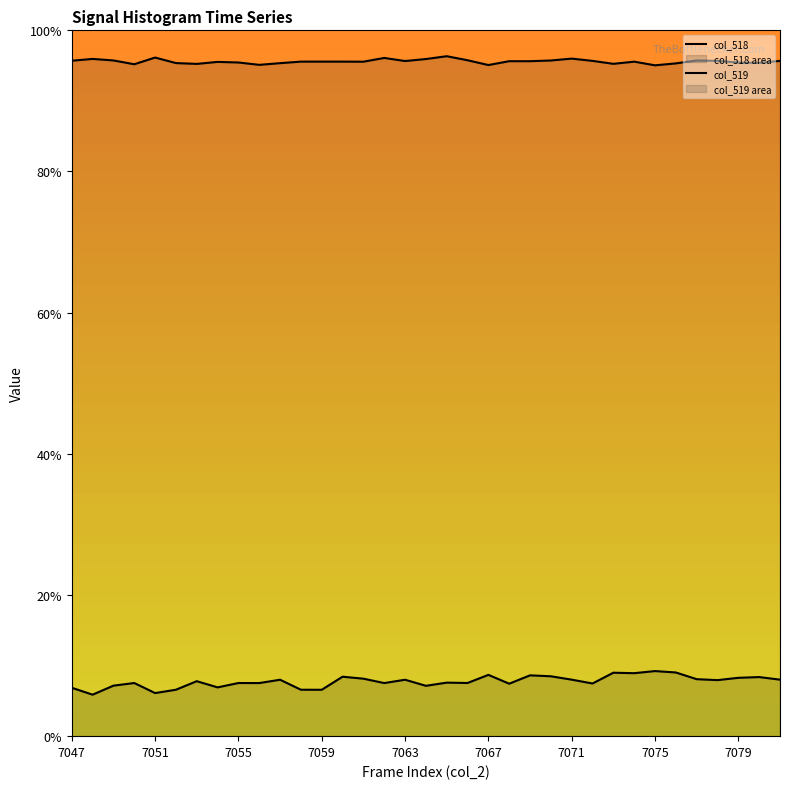

True or false: col_518 and col_519 cross at least once.

False